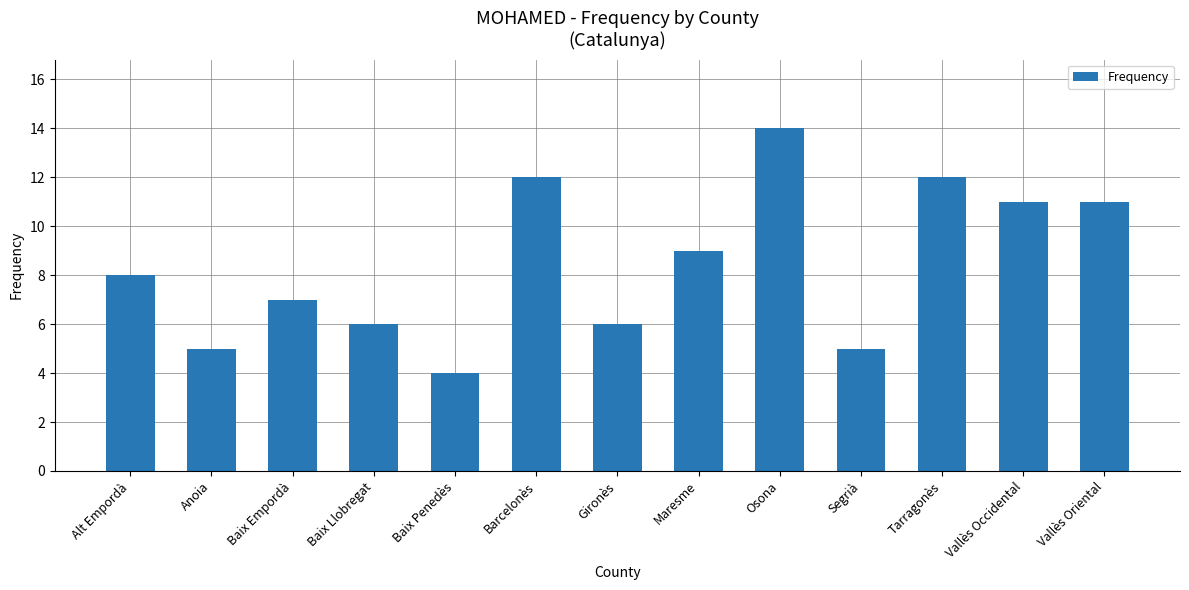

What position from the left is Baix Penedès?

5